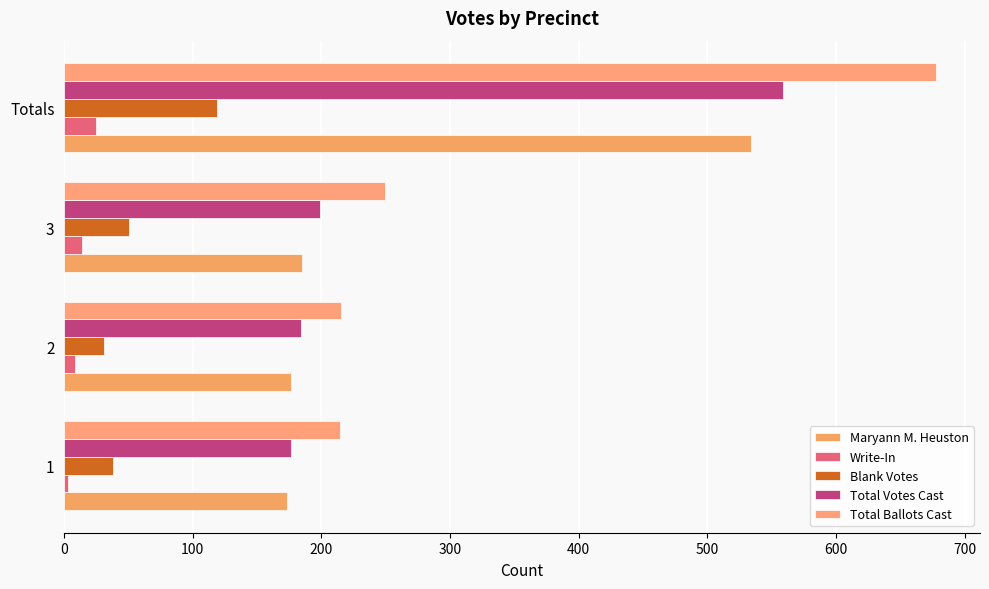

How many data points in Total Votes Cast are less than 199?

2